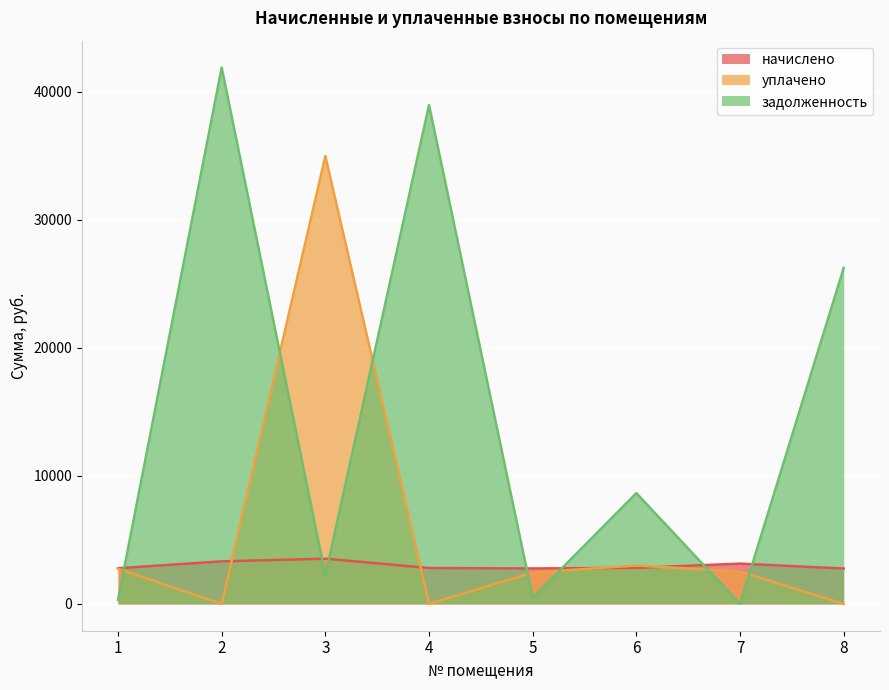

What is the value of the задолженность point at the 1st from the left?

309.6